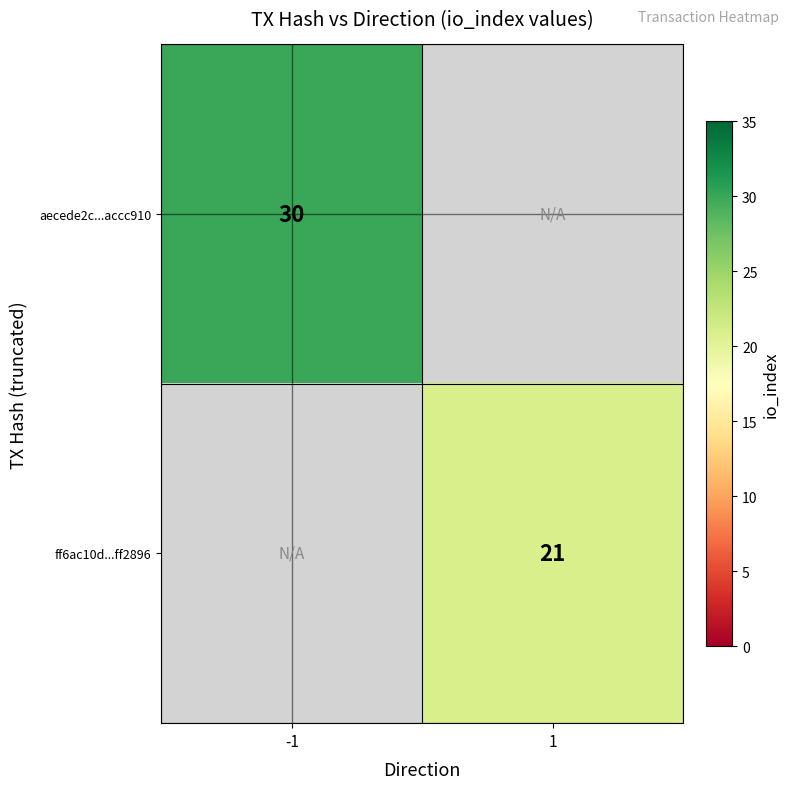

The value of ff6ac10d...ff2896 at 1 is 8. True or false?

False